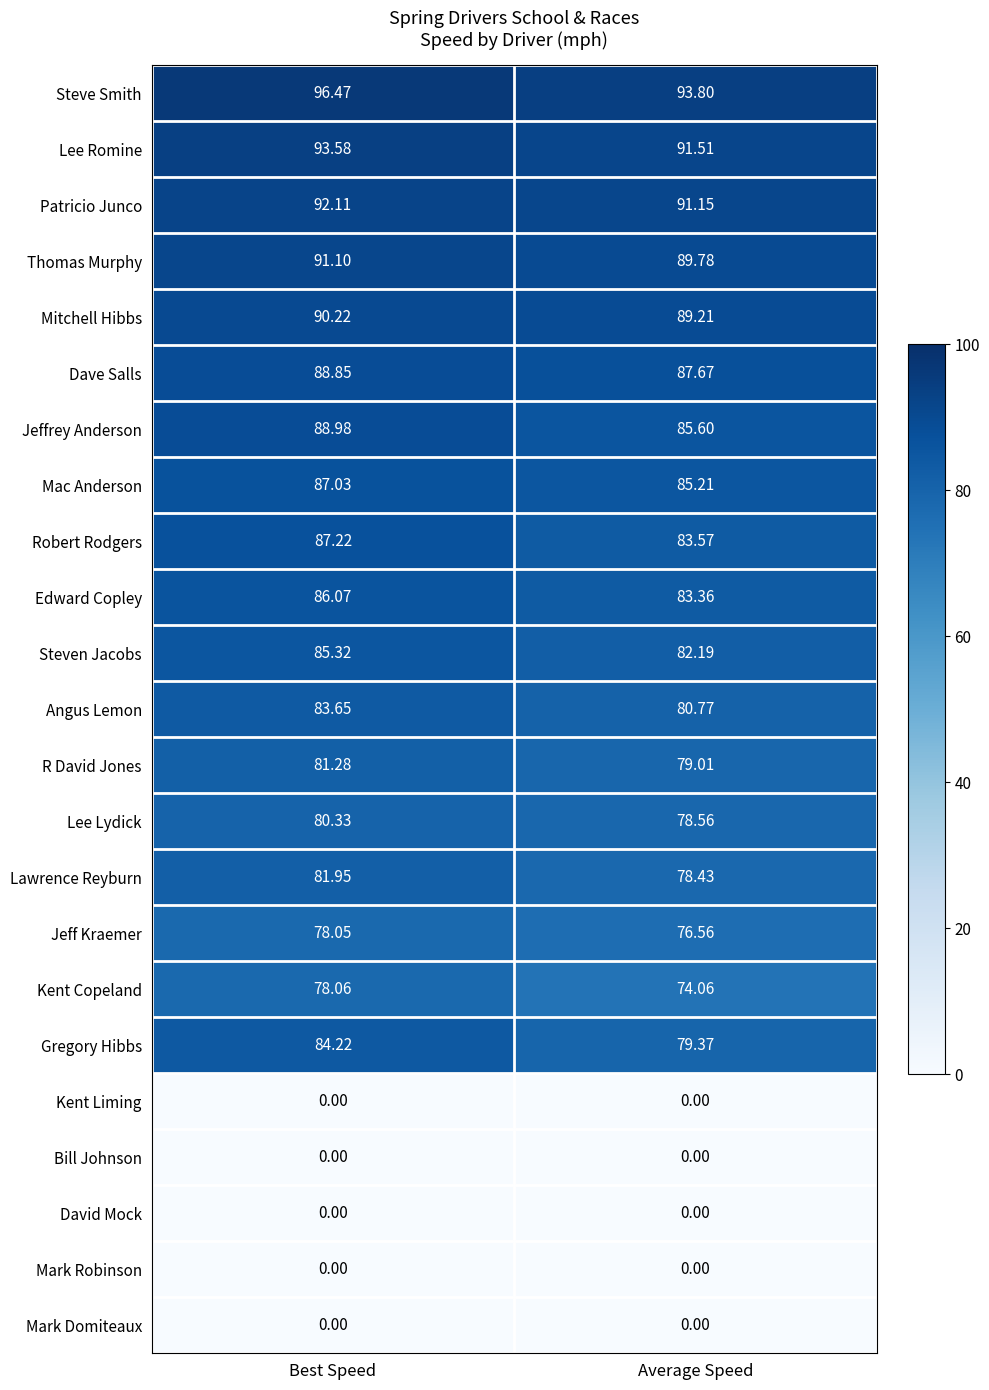

Which series has the largest total across all categories?

Steve Smith